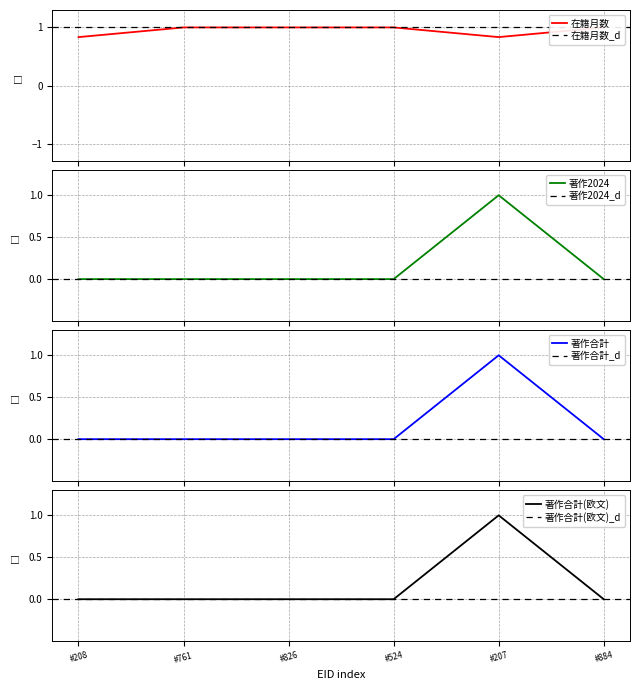

Which category has the highest value in the 著作合計(欧文) series?

#207